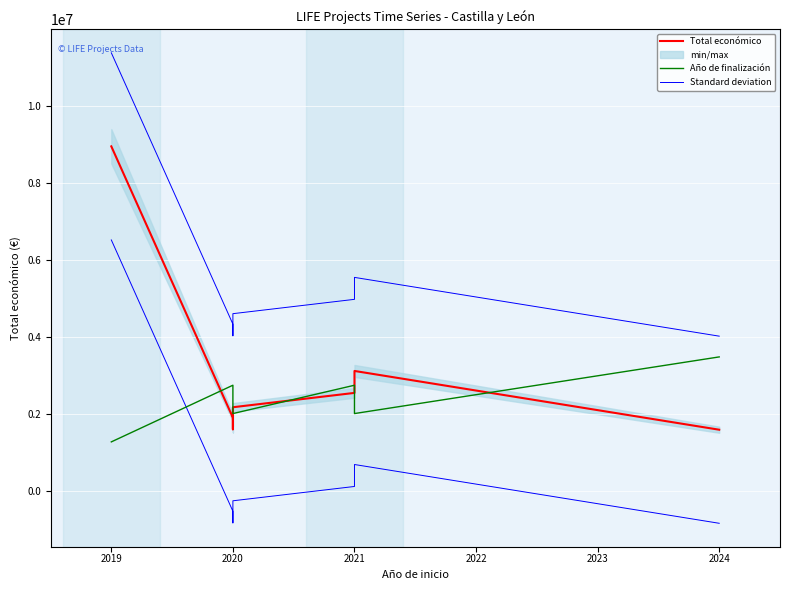

What is the value of the Año de finalización point at the 3rd from the left?

2737133.0